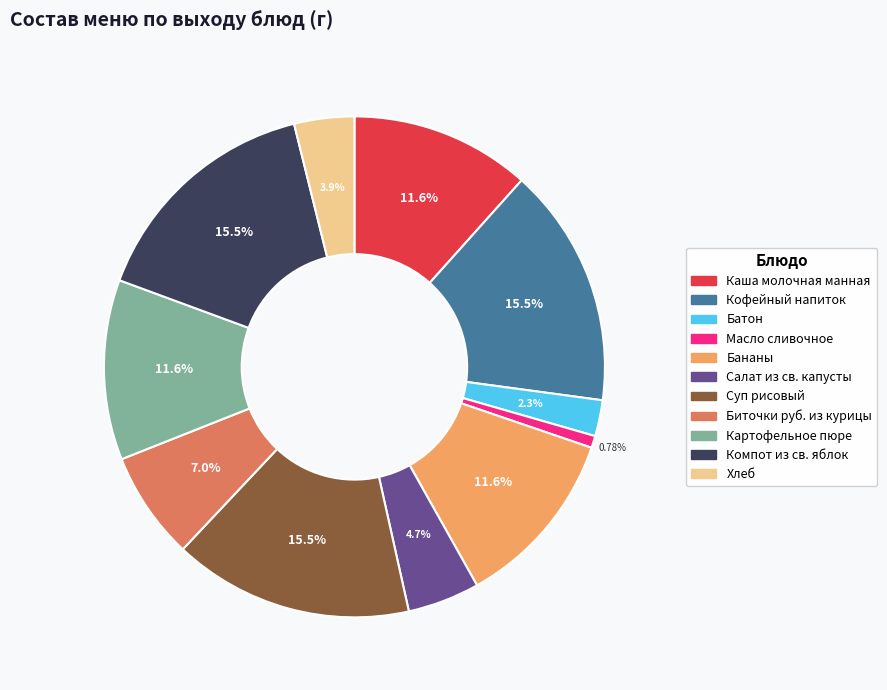

Is there a majority slice in this chart?

No